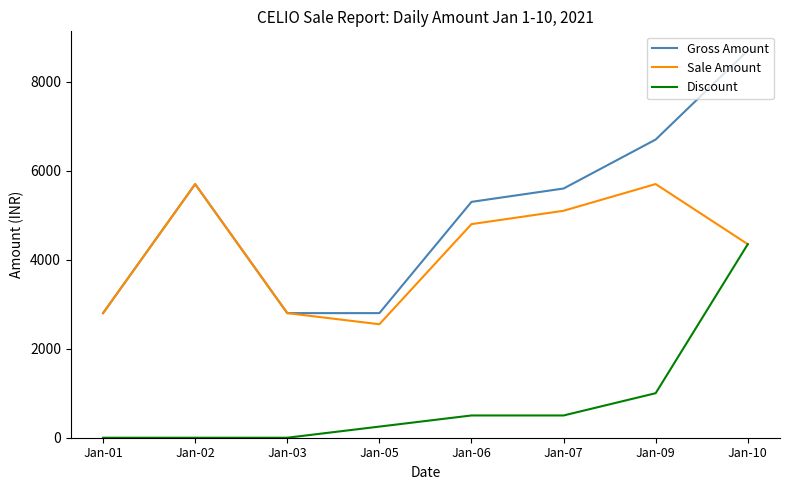

What is the highest value of the Gross Amount series?

8694